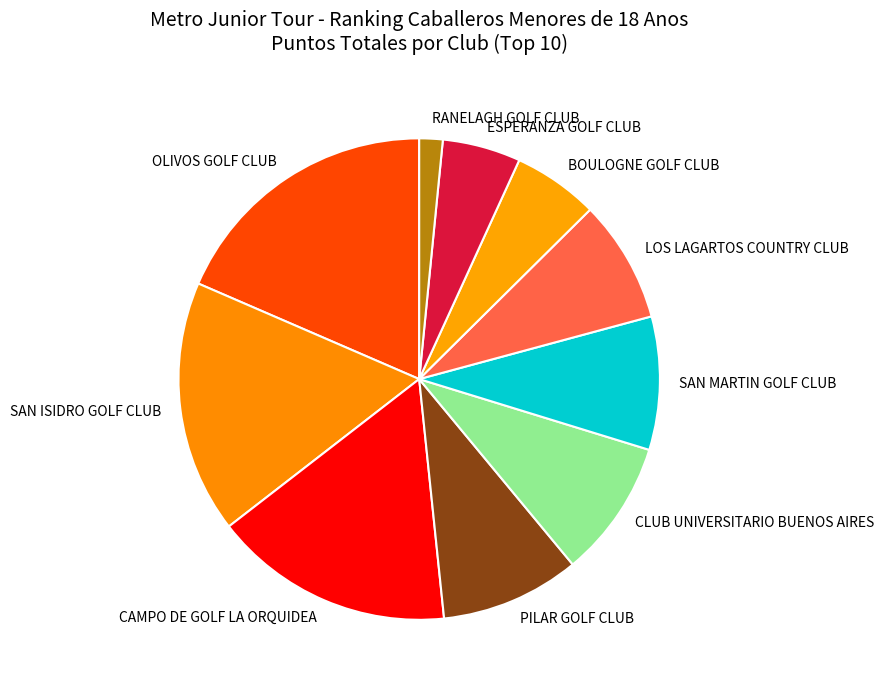

Do SAN ISIDRO GOLF CLUB and CAMPO DE GOLF LA ORQUIDEA together represent more than half of the pie?

No